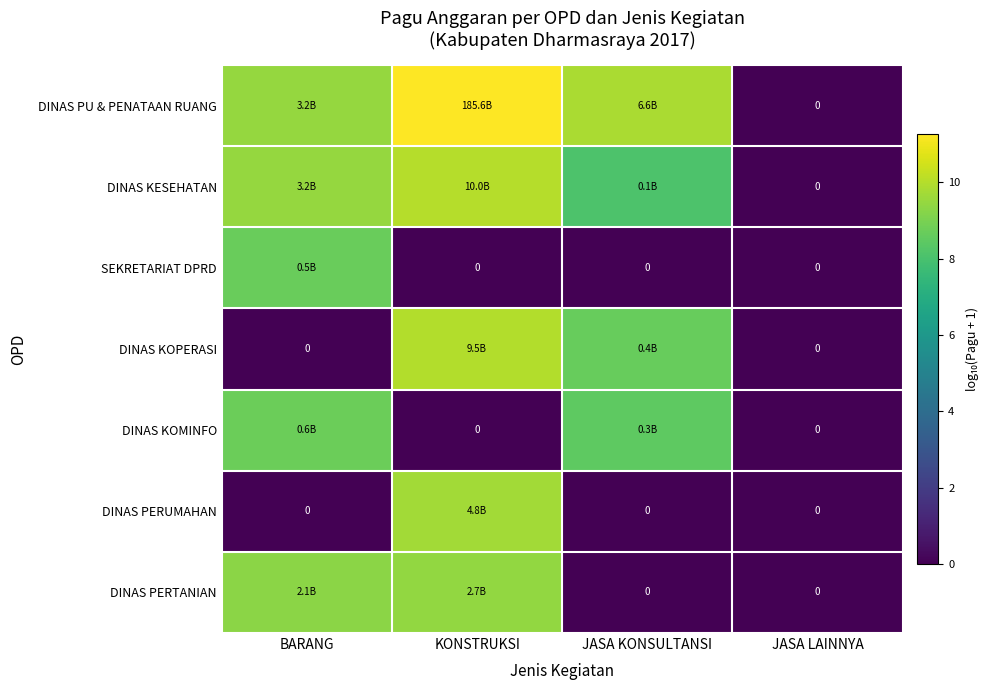

Which category has the lowest value across all series?

JASA LAINNYA